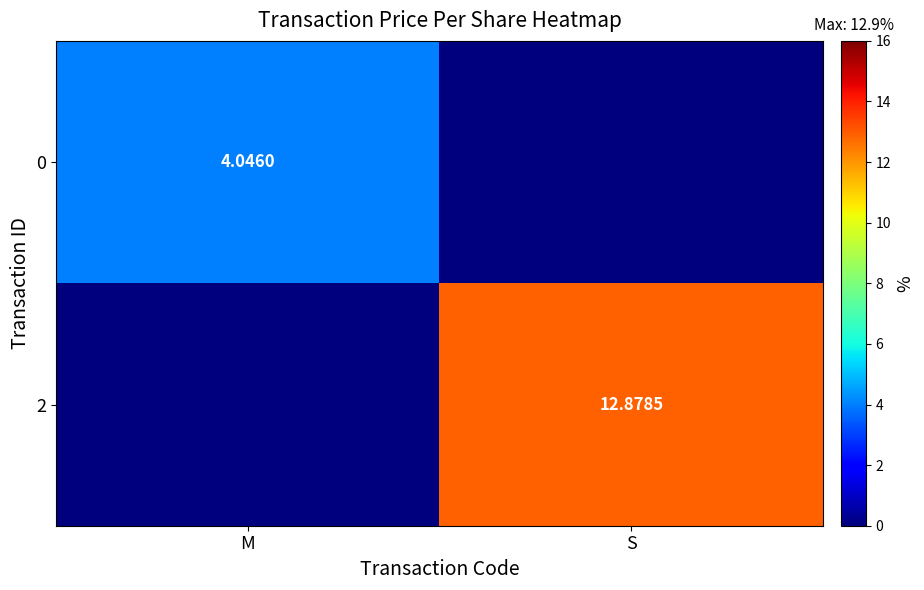

Is the value of 0 at S greater than the value of 2 at S?

No